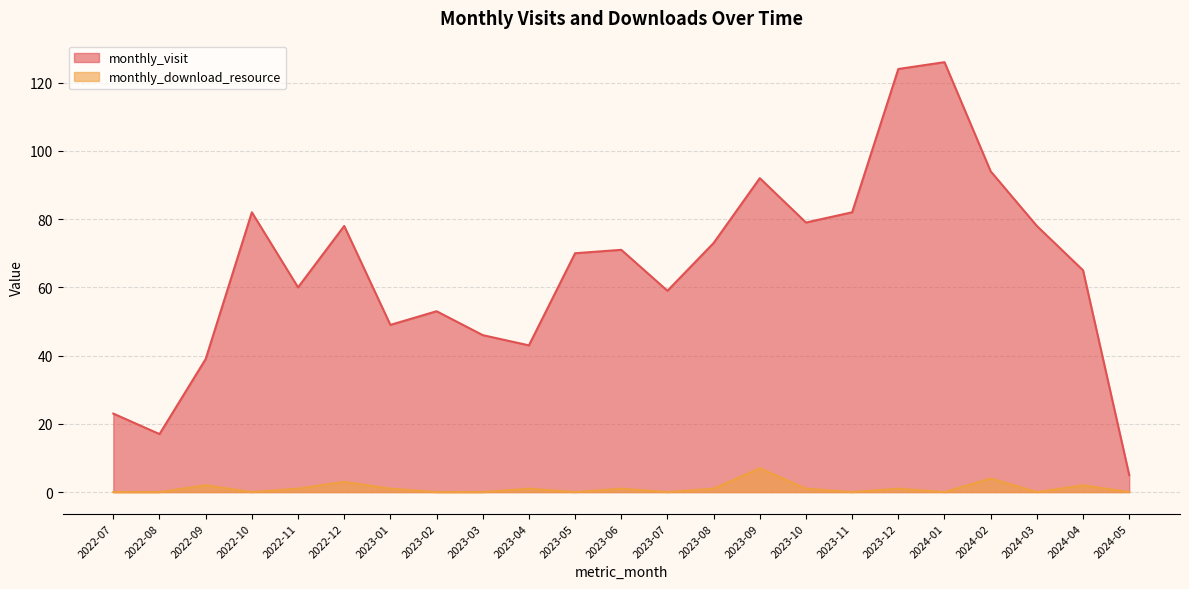

Where does the monthly_visit series first go above 70?

2022-10